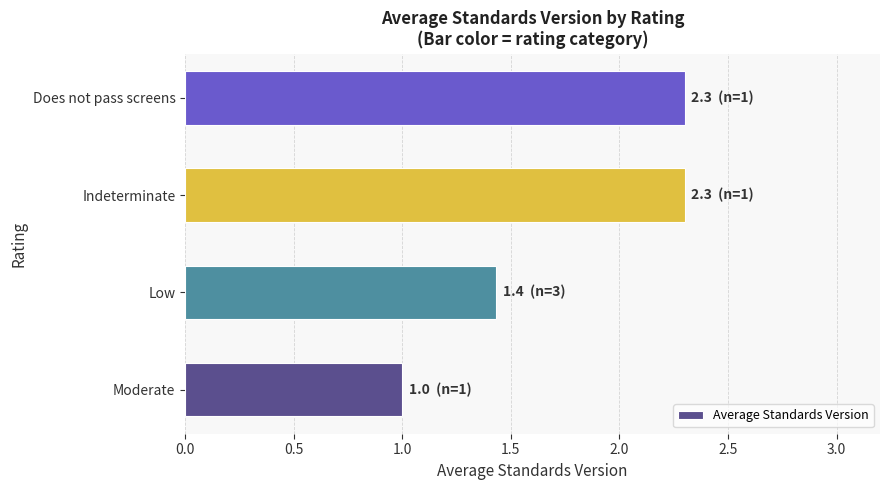

What is the difference between the values at Indeterminate and Low?

0.9